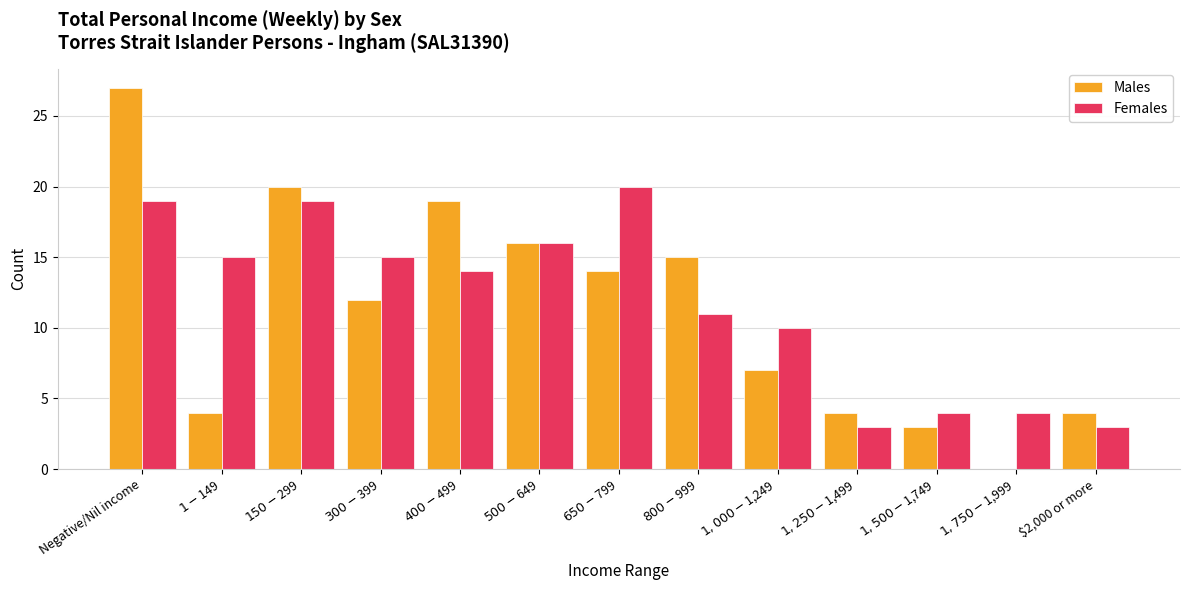

What is the total value across all series at $650-$799?

34